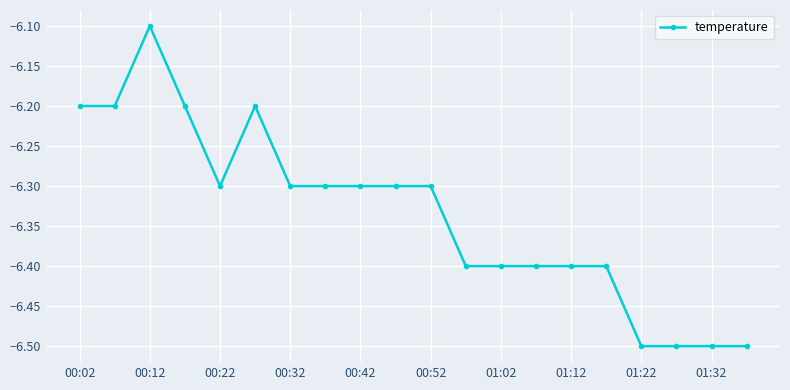

What is the minimum value shown in the chart?

-6.5